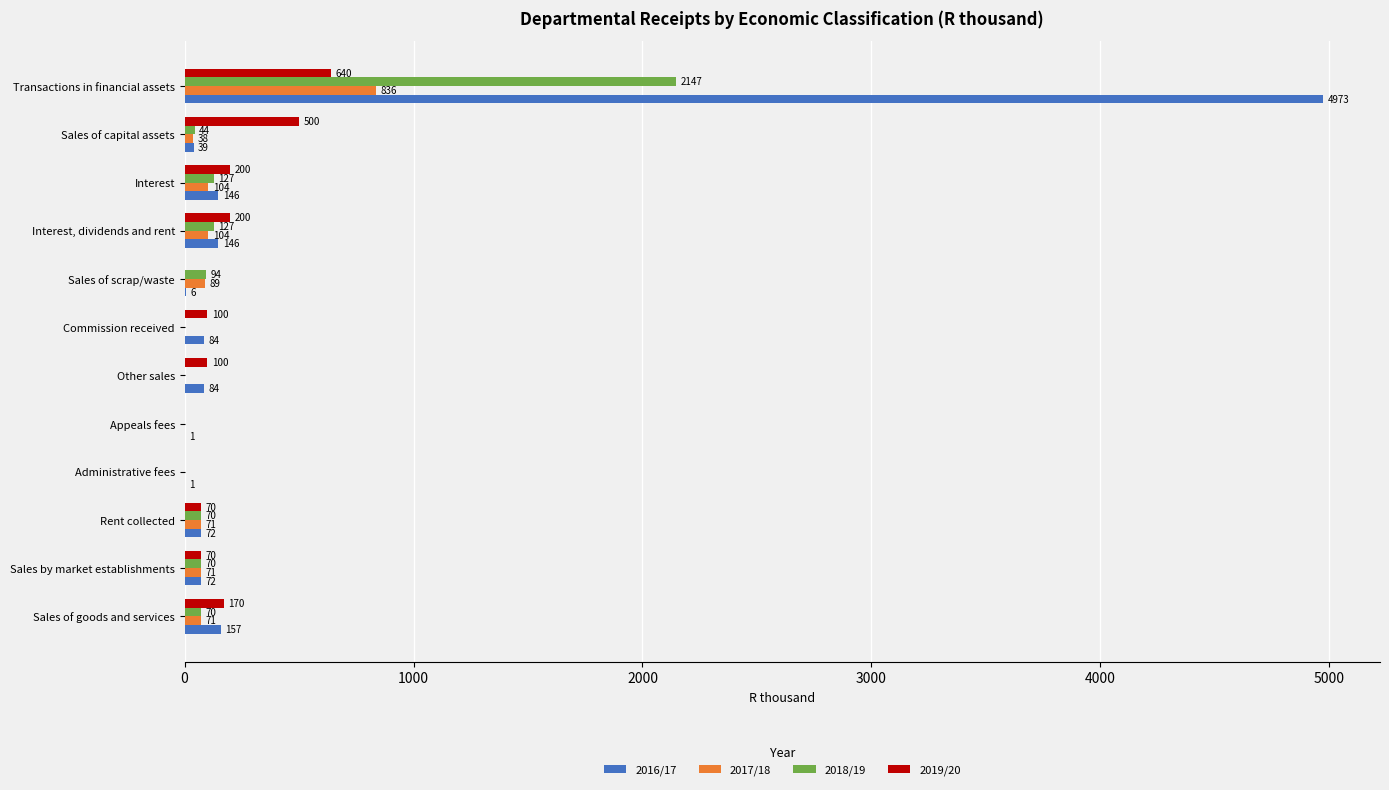

What value does the 2017/18 series have at Sales by market establishments, to the nearest 100?

100